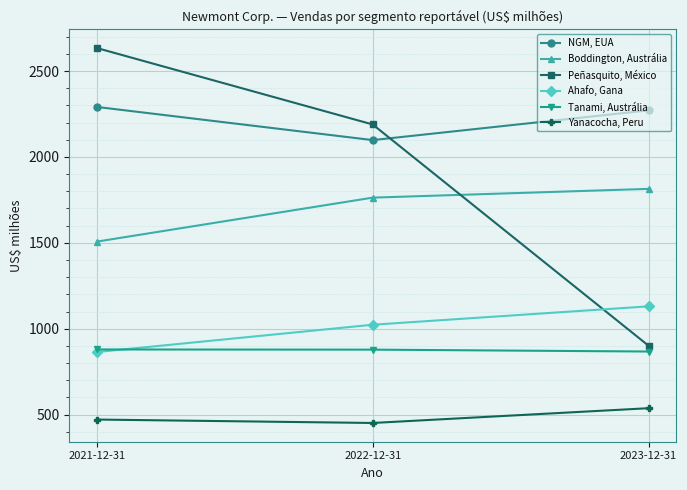

What is the difference between the maximum and second lowest values in the Peñasquito, México series?

445